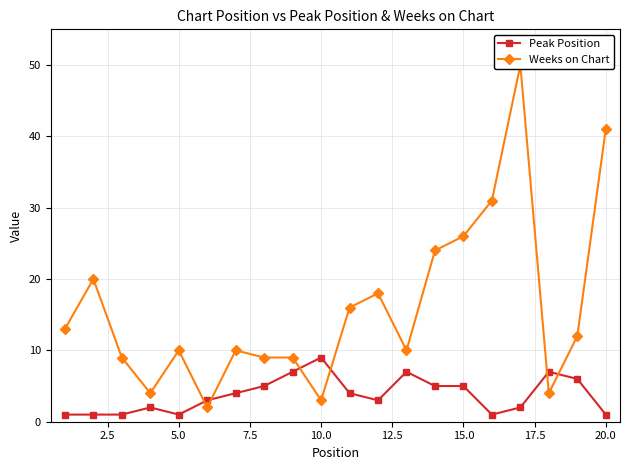

Does the chart display data point markers on the line(s)?

Yes